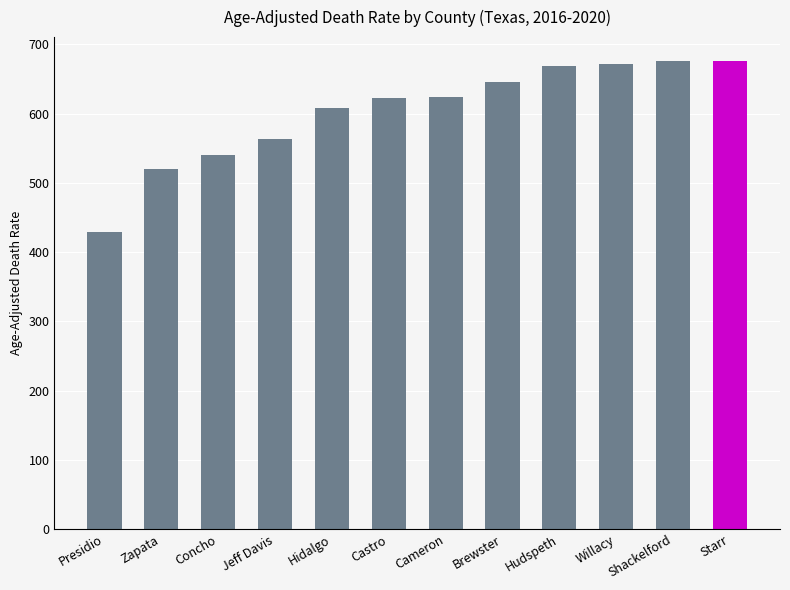

Reading left to right, list all the values displayed in this chart.

Presidio=428.2	Zapata=519.4	Concho=539.4	Jeff Davis=563.6	Hidalgo=607.9	Castro=622.6	Cameron=624.2	Brewster=645.5	Hudspeth=668.8	Willacy=671.8	Shackelford=676.4	Starr=676.5